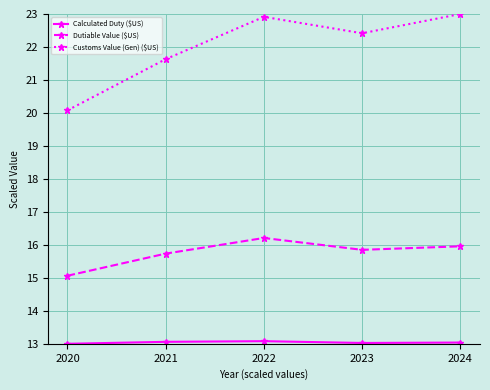

Which series has the largest total across all categories?

Customs Value (Gen) ($US)